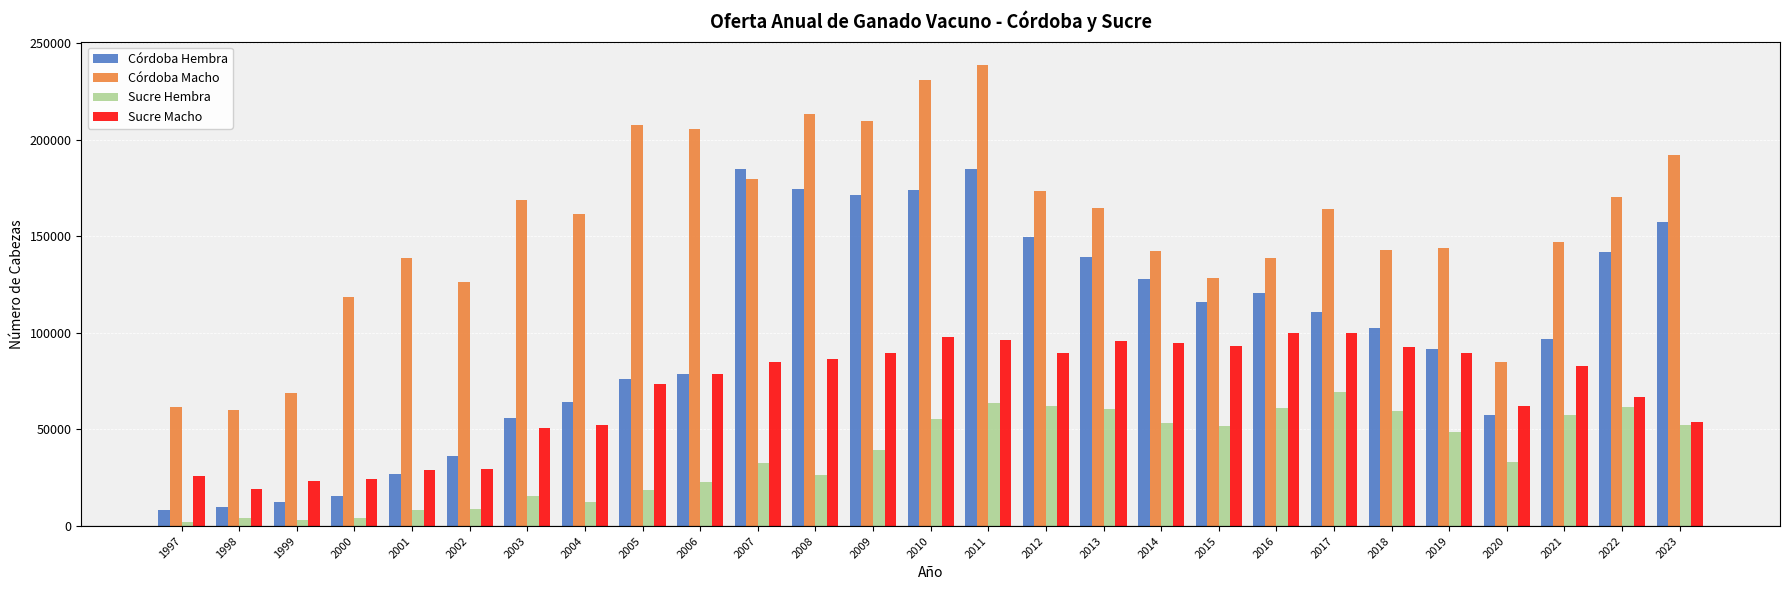

The value of Córdoba Hembra at 2001 is 11969. True or false?

False